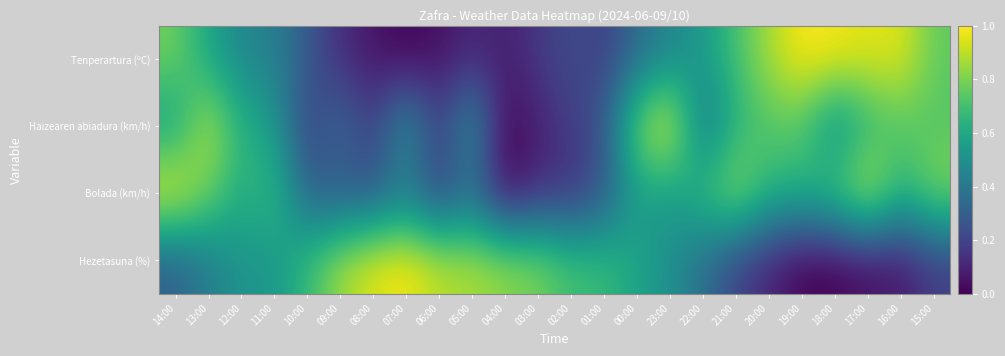

Reading left to right, transcribe all the data shown in this chart.

Tenperartura (ºC): 14:00=0.8	13:00=0.6	12:00=0.5	11:00=0.4	10:00=0.3	09:00=0.1	08:00=0.1	07:00=0.0	06:00=0.0	05:00=0.1	04:00=0.1	03:00=0.2	02:00=0.2	01:00=0.2	00:00=0.3	23:00=0.5	22:00=0.5	21:00=0.7	20:00=0.9	19:00=1.0	18:00=1.0	17:00=1.0	16:00=1.0	15:00=0.8
Haizearen abiadura (km/h): 14:00=0.5	13:00=0.9	12:00=0.6	11:00=0.5	10:00=0.2	09:00=0.4	08:00=0.2	07:00=0.5	06:00=0.2	05:00=0.5	04:00=0.0	03:00=0.1	02:00=0.2	01:00=0.3	00:00=0.8	23:00=1.0	22:00=0.4	21:00=0.6	20:00=0.7	19:00=0.7	18:00=0.5	17:00=0.6	16:00=0.7	15:00=0.7
Bolada (km/h): 14:00=1.0	13:00=0.8	12:00=0.6	11:00=0.7	10:00=0.3	09:00=0.3	08:00=0.3	07:00=0.4	06:00=0.2	05:00=0.3	04:00=0.0	03:00=0.1	02:00=0.1	01:00=0.3	00:00=0.6	23:00=0.5	22:00=0.7	21:00=0.9	20:00=0.7	19:00=0.7	18:00=0.7	17:00=1.0	16:00=0.7	15:00=0.8
Hezetasuna (%): 14:00=0.3	13:00=0.4	12:00=0.5	11:00=0.5	10:00=0.7	09:00=0.9	08:00=1.0	07:00=1.0	06:00=0.9	05:00=0.9	04:00=0.8	03:00=0.8	02:00=0.7	01:00=0.7	00:00=0.6	23:00=0.5	22:00=0.4	21:00=0.2	20:00=0.1	19:00=0.0	18:00=0.0	17:00=0.0	16:00=0.1	15:00=0.2